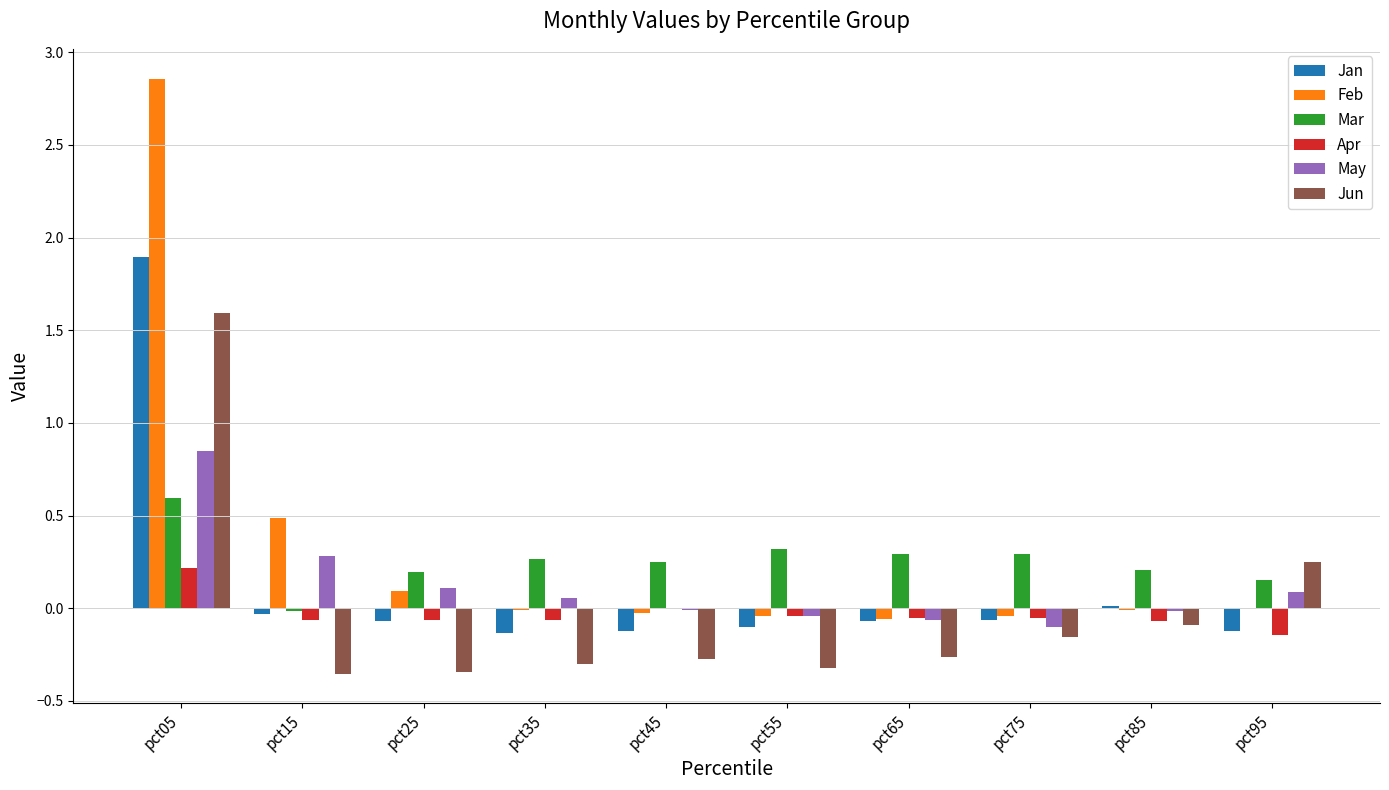

Is the value of May at pct95 greater than the value of Jan at pct85?

Yes